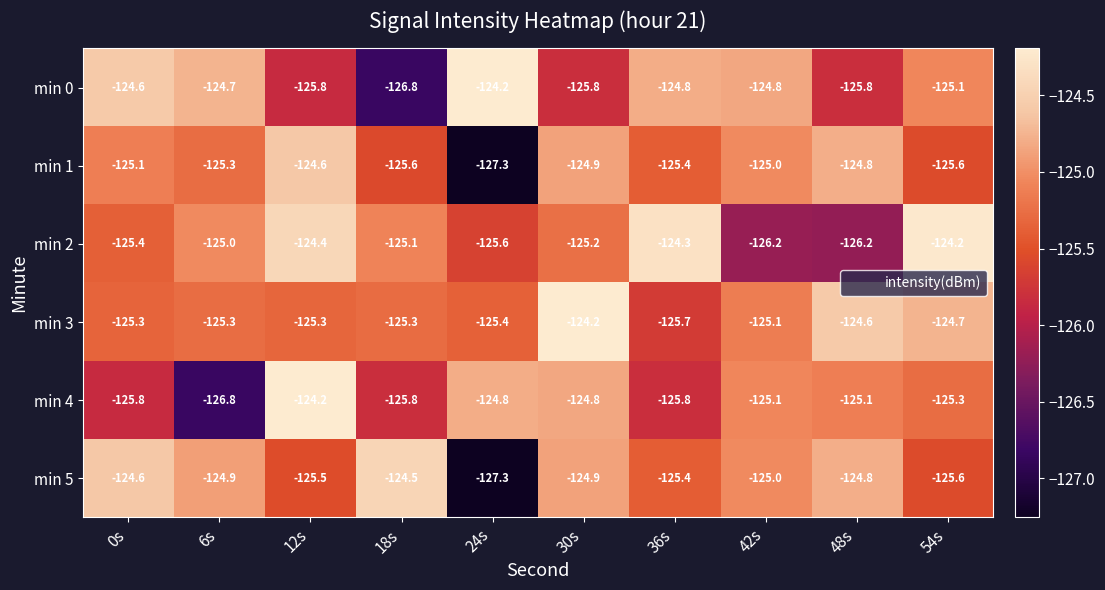

What is the approximate value of min 0 at 42s?

-124.8